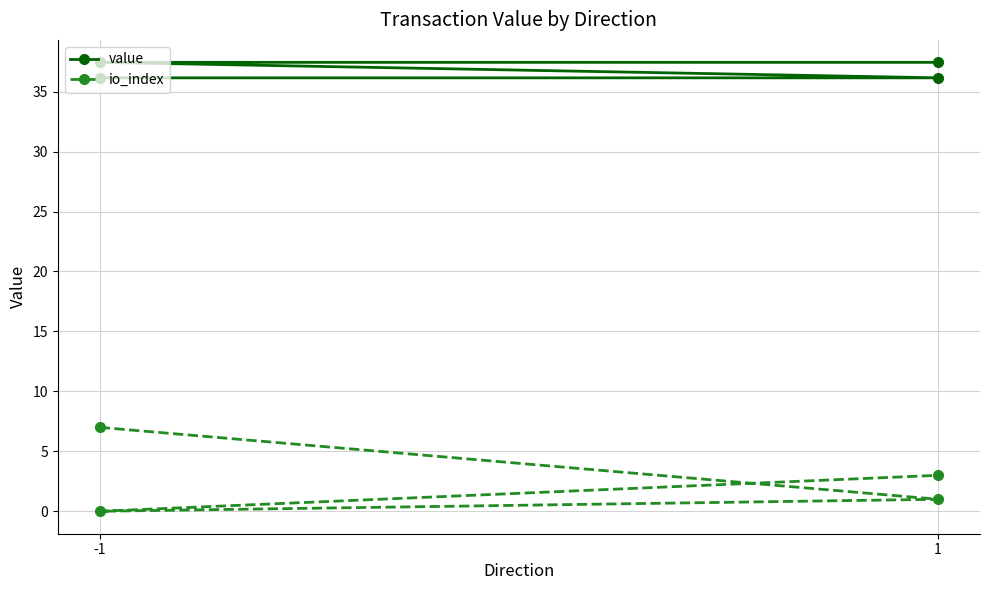

How many lines are shown in the chart?

2